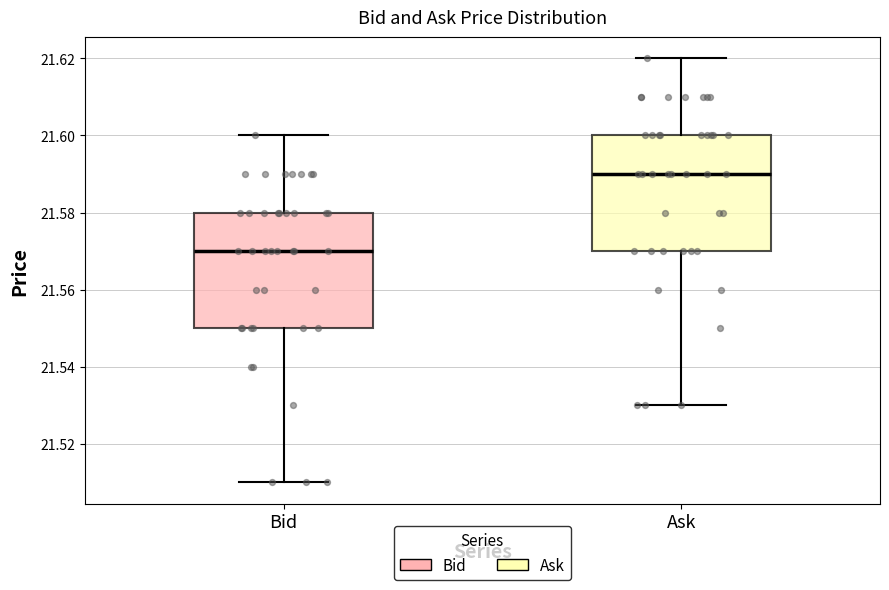

Which box's median line is the highest?

Ask